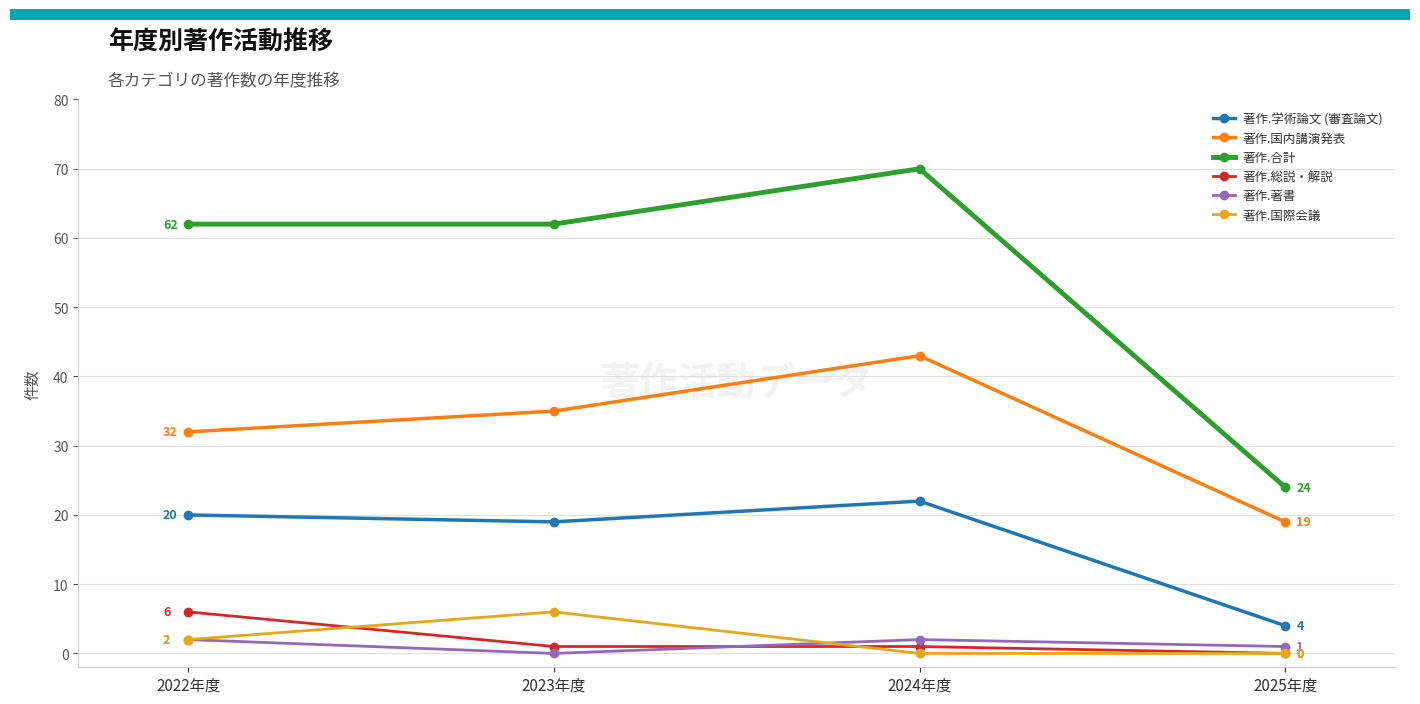

Does the chart have visible grid lines?

Yes